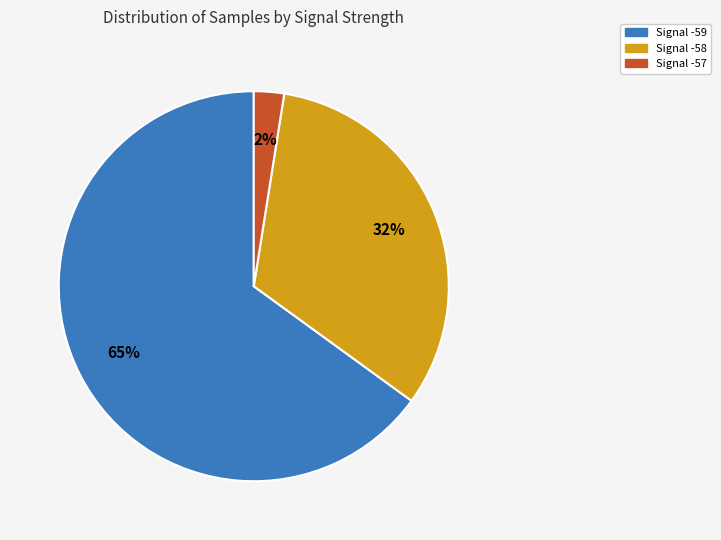

Is there any slice that represents more than half of the pie?

Yes